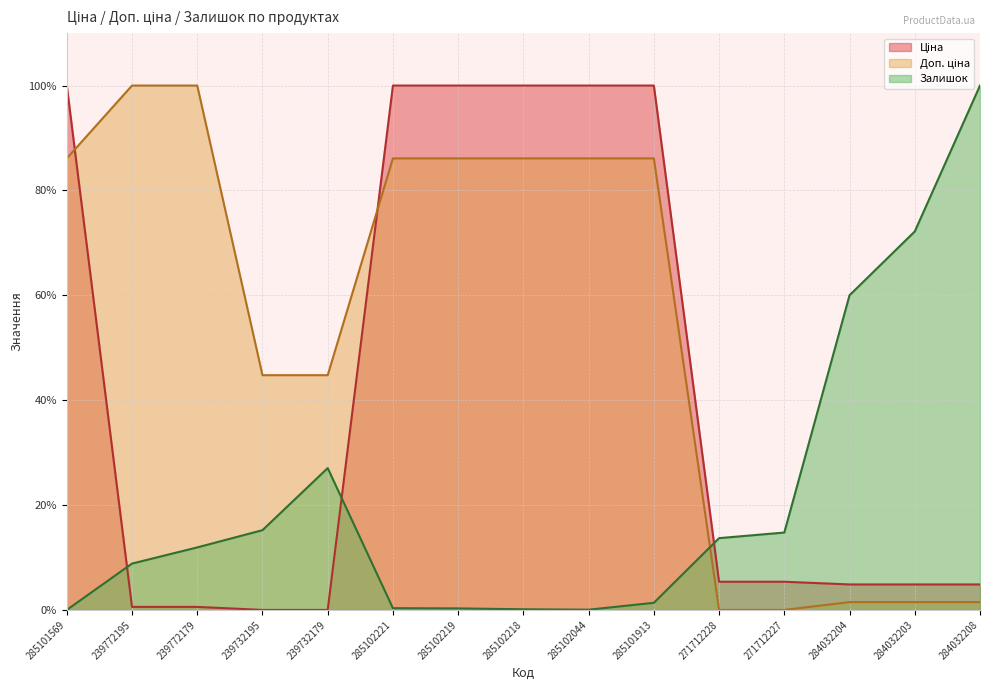

Which has a higher value, 284032204 or 285102218?

285102218